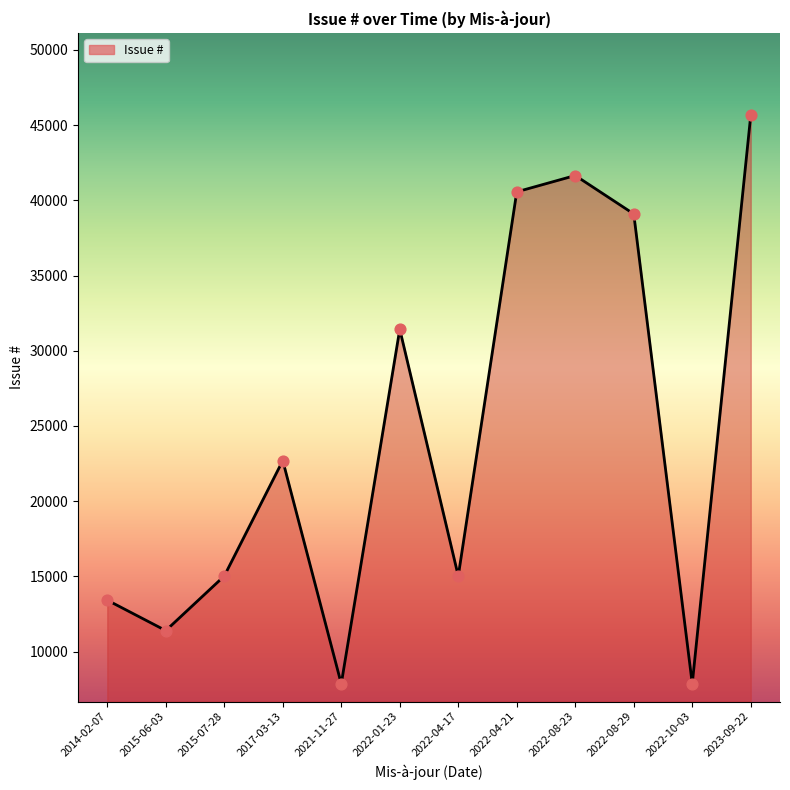

What is the ratio of the value at 2022-04-21 to the value at 2022-10-03?

5.2